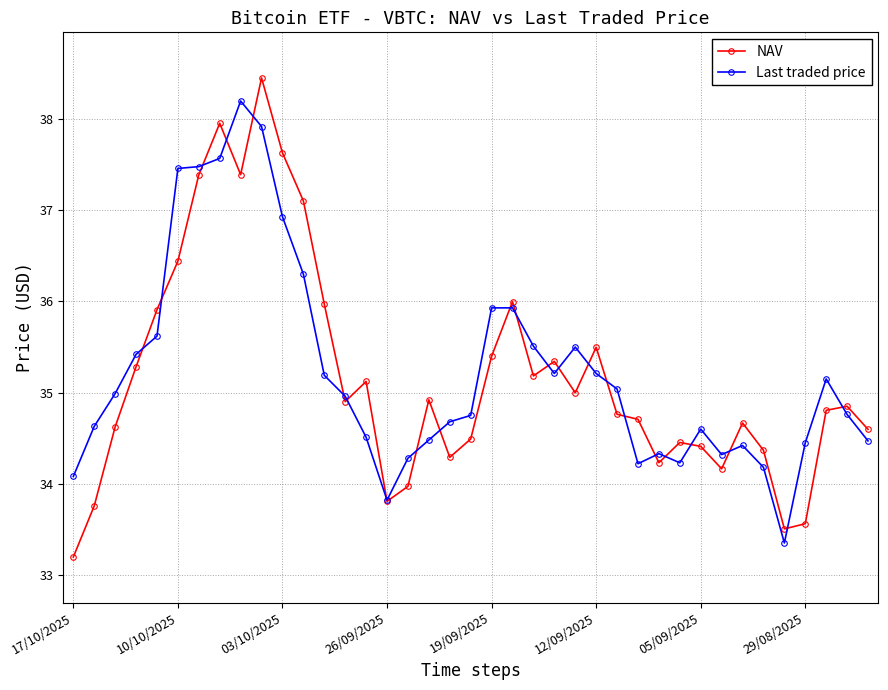

What is the lowest value of the NAV series?

33.2